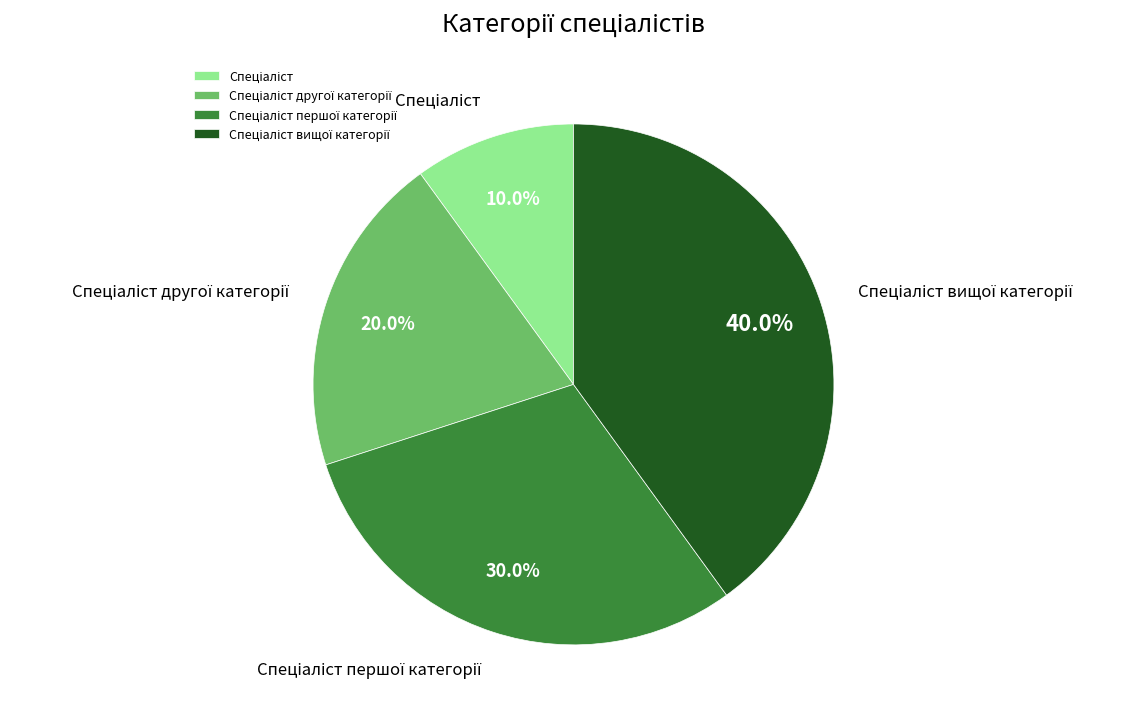

Does any single category account for the majority?

No